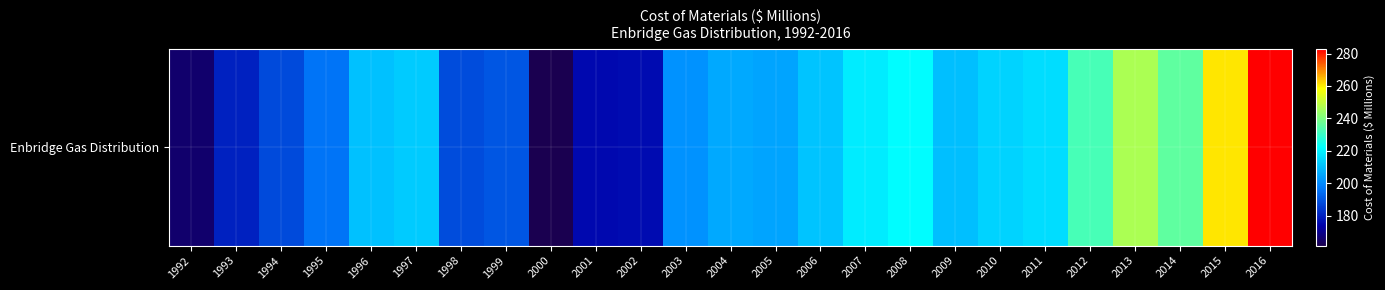

How many data points does each series have?

25